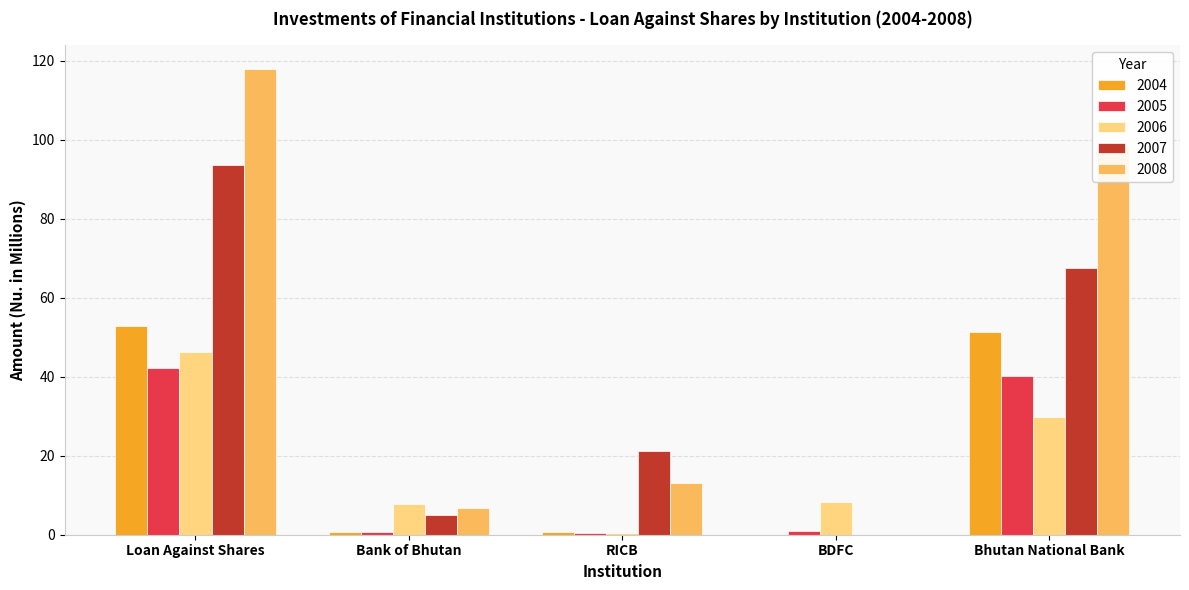

Is the value of 2008 at Bank of Bhutan greater than the value of 2006 at Bhutan National Bank?

No